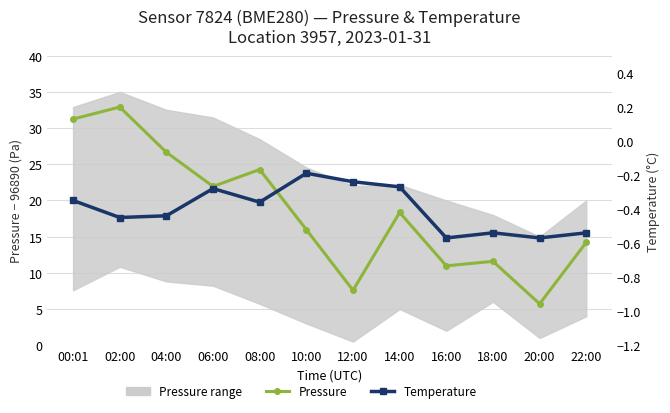

Reading left to right, list all the values displayed in this chart.

Pressure: 00:01=31.2	02:00=32.9	04:00=26.7	06:00=21.9	08:00=24.3	10:00=16.0	12:00=7.6	14:00=18.3	16:00=11.0	18:00=11.6	20:00=5.7	22:00=14.2
Temperature: 00:01=-0.3	02:00=-0.5	04:00=-0.4	06:00=-0.3	08:00=-0.4	10:00=-0.2	12:00=-0.2	14:00=-0.3	16:00=-0.6	18:00=-0.5	20:00=-0.6	22:00=-0.5